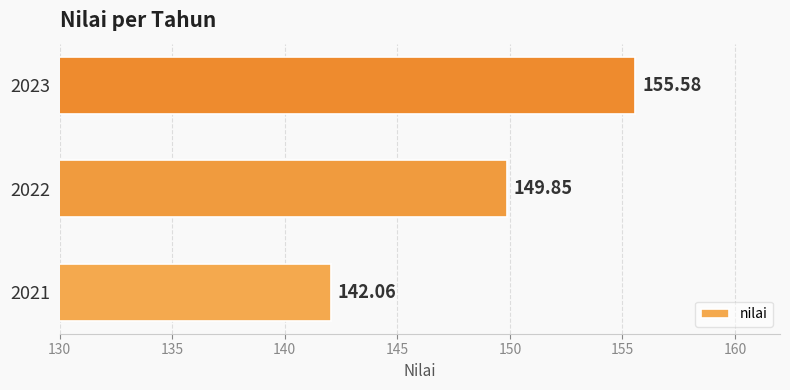

List the labels in order of value, smallest first.

2021, 2022, 2023